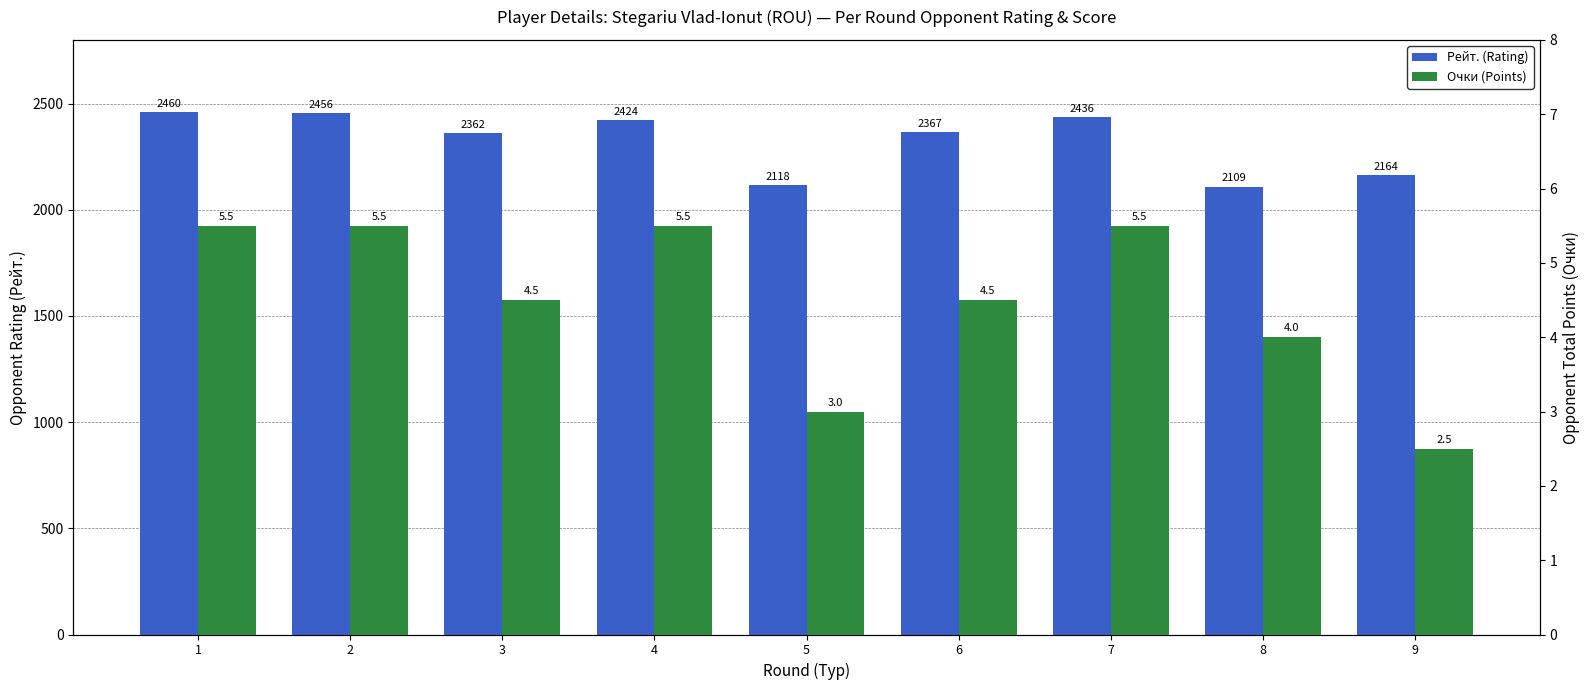

Which has a higher value, 8 or 6?

6